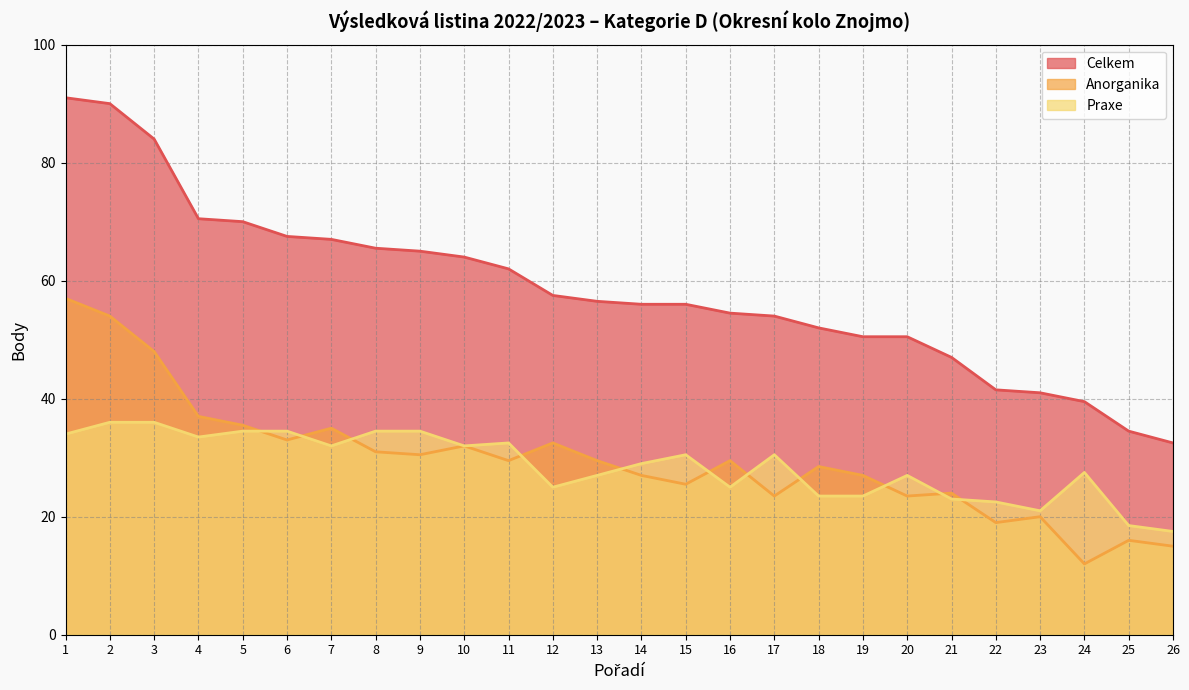

True or false: Praxe has more than 0 interior local peaks.

True